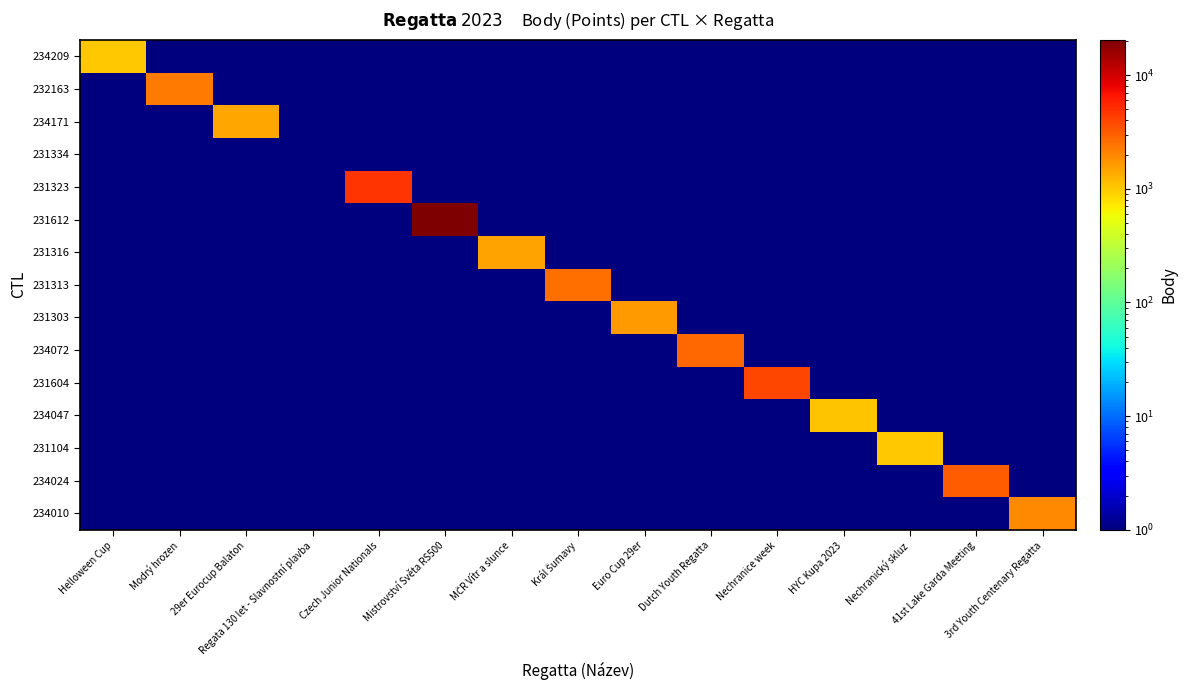

How many categories are shown in the chart?

15